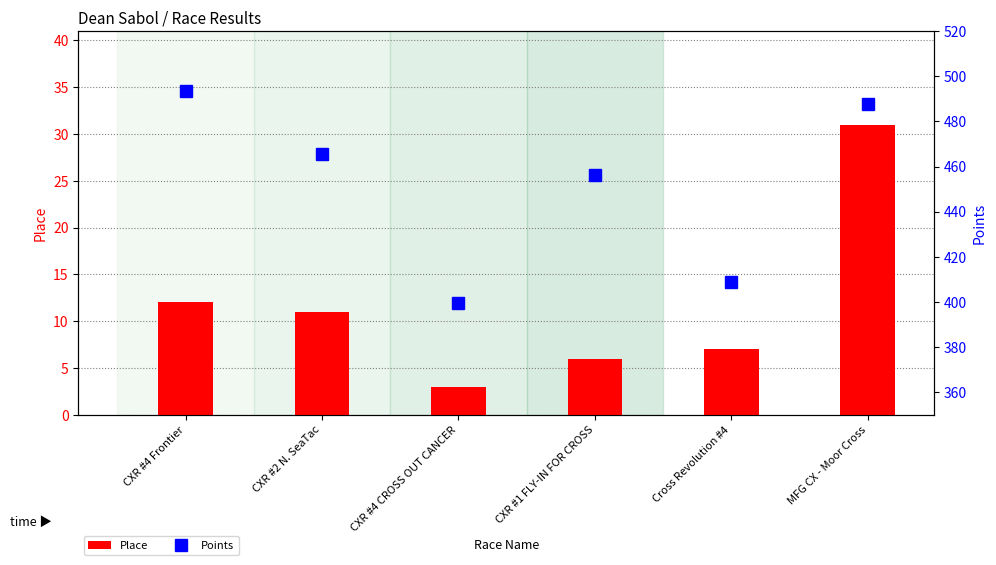

Count the number of categories in the chart.

6